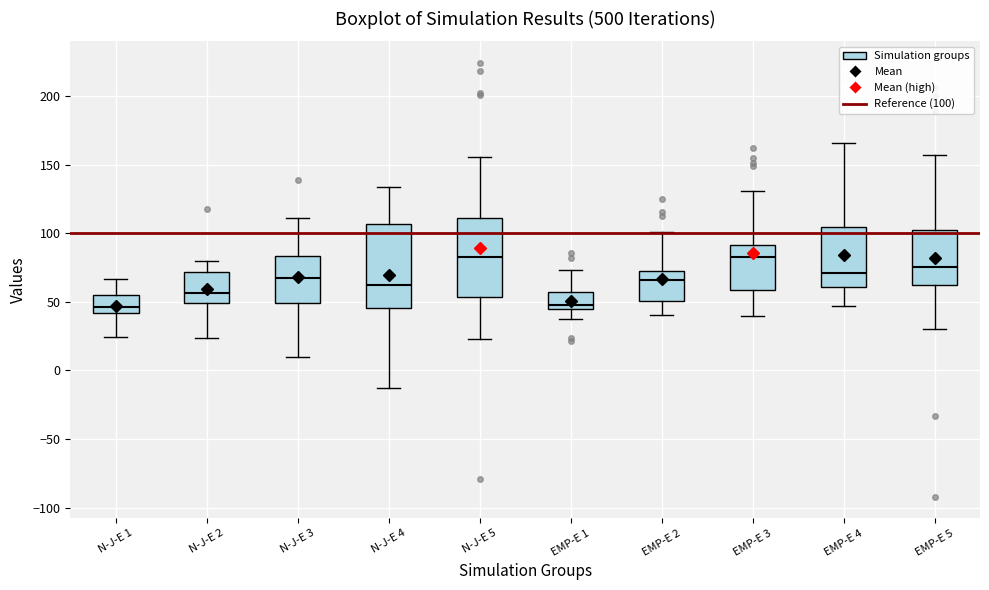

Reading left to right, transcribe this box plot: for each box, give where its median line is, the range the box spans, and where its two whiskers end, as read against the y-axis. The values are not printed on the chart, so give them approximately, as read against the axis.

N-J-E 1: median 45, box 40 to 55, whiskers 25 to 65
N-J-E 2: median 55, box 50 to 70, whiskers 25 to 80
N-J-E 3: median 70, box 50 to 85, whiskers 10 to 110
N-J-E 4: median 60, box 45 to 105, whiskers -15 to 135
N-J-E 5: median 85, box 55 to 110, whiskers 25 to 155
EMP-E 1: median 50, box 45 to 55, whiskers 35 to 75
EMP-E 2: median 65, box 50 to 75, whiskers 40 to 100
EMP-E 3: median 85, box 60 to 90, whiskers 40 to 130
EMP-E 4: median 70, box 60 to 105, whiskers 45 to 165
EMP-E 5: median 75, box 60 to 100, whiskers 30 to 155